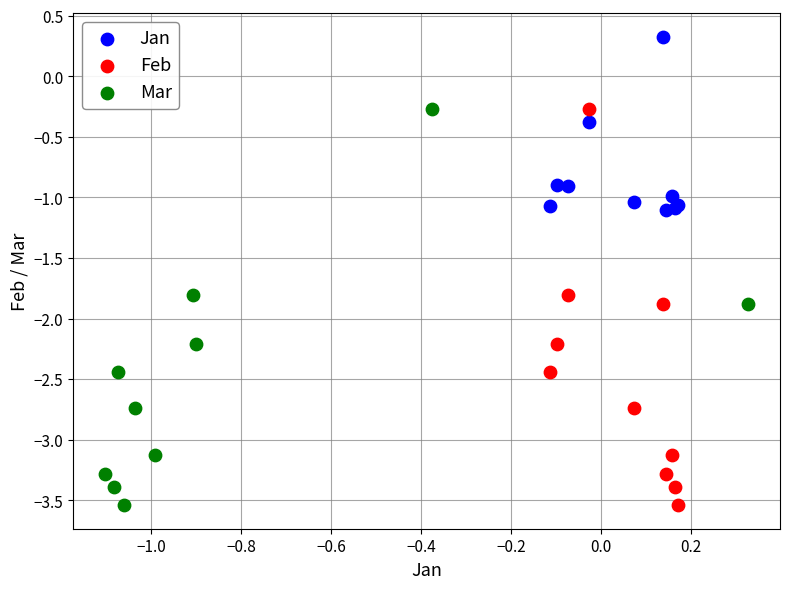

Which series contains the highest Y value?

Jan